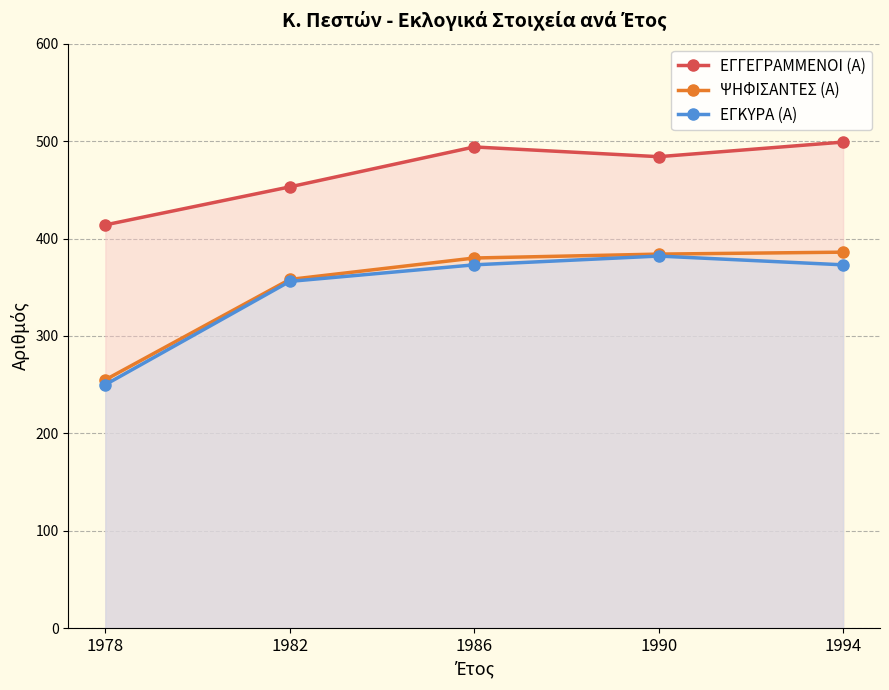

How many data points in ΕΓΓΕΓΡΑΜΜΕΝΟΙ (Α) are less than 484?

2